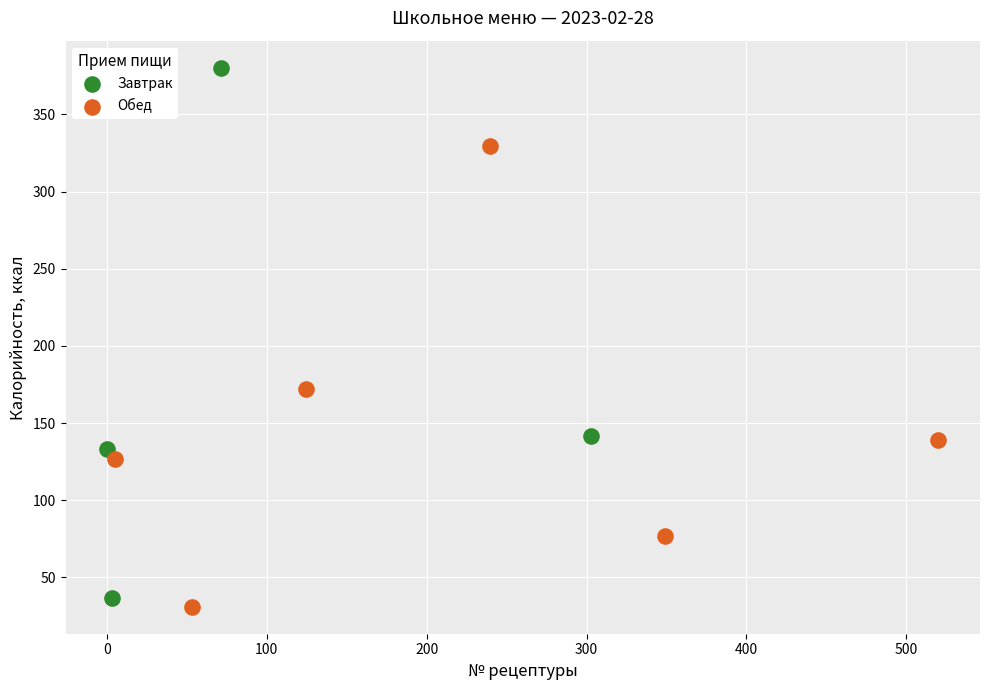

Which series reaches the maximum Y coordinate?

Завтрак